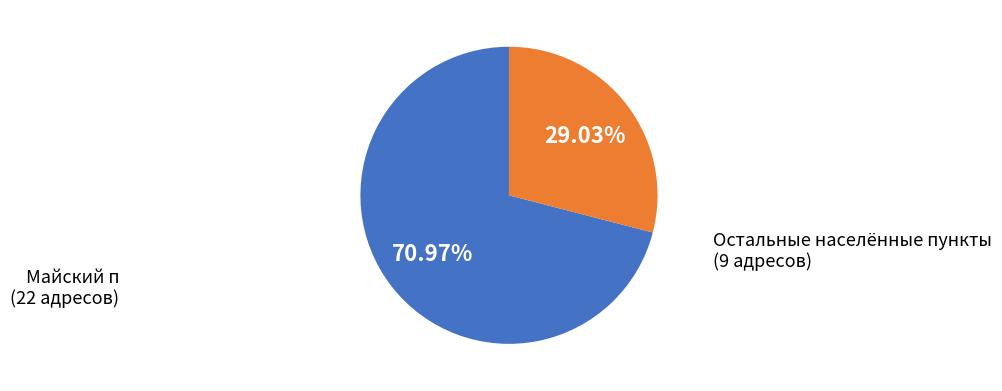

Is there any slice that represents more than half of the pie?

Yes